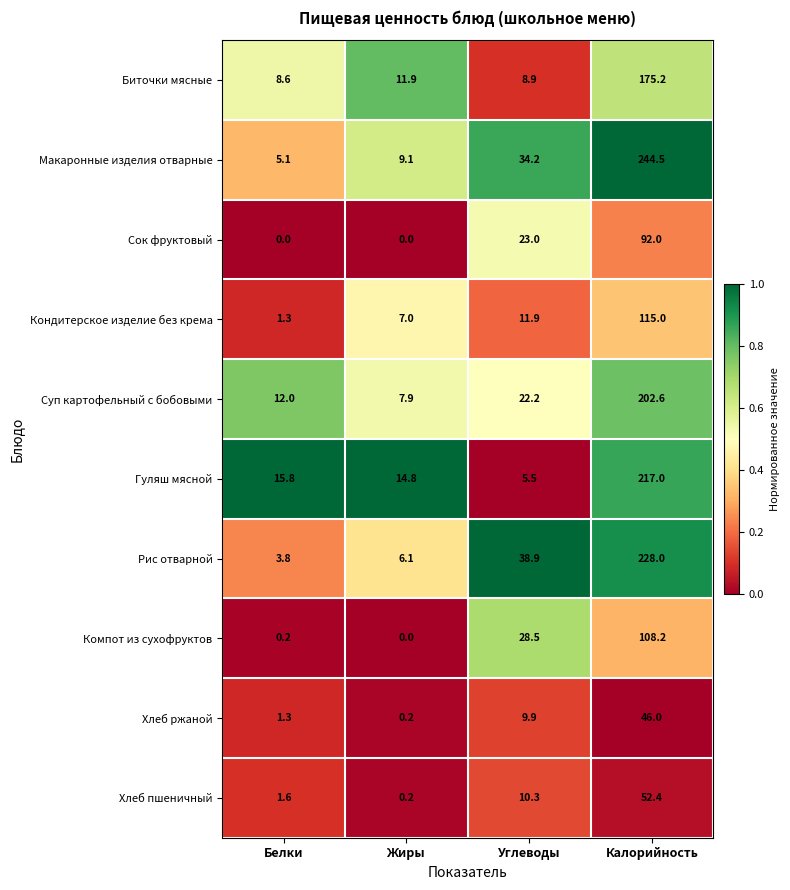

How many data points does each series have?

4